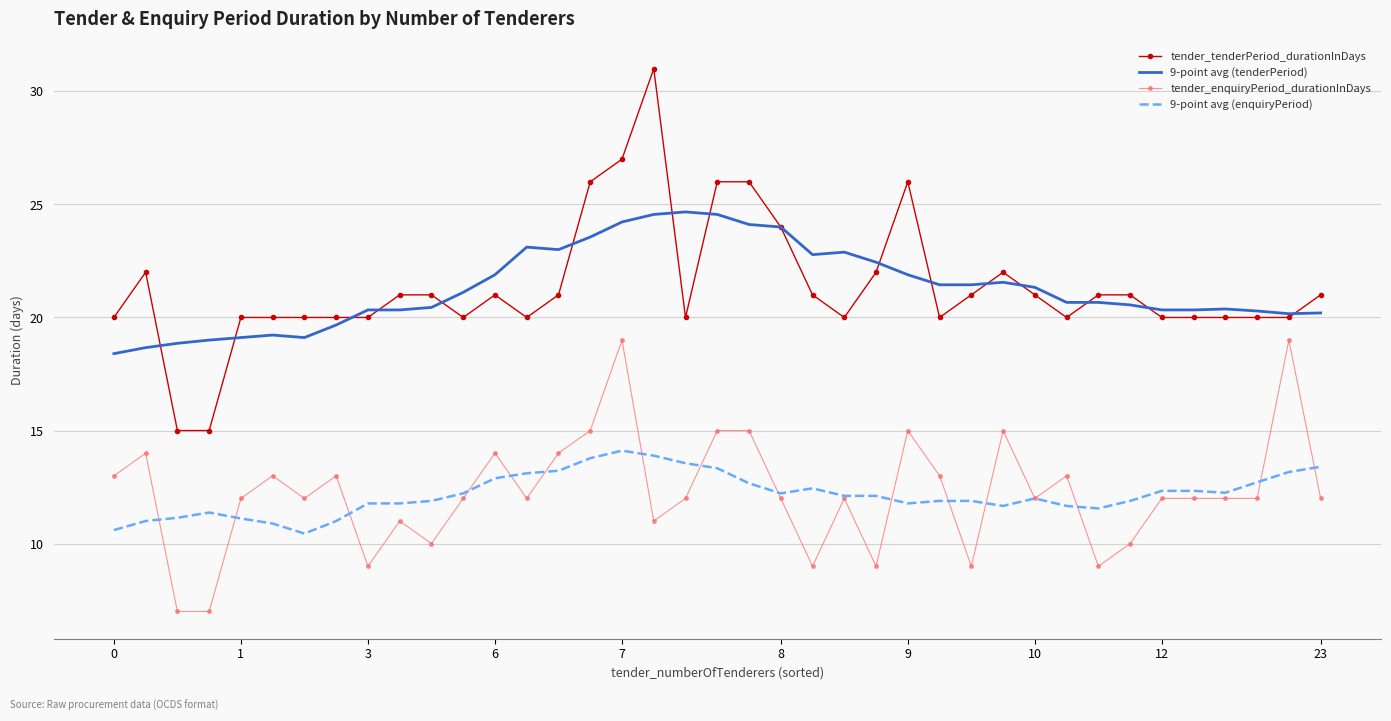

True or false: 9-point avg (tenderPeriod) and 9-point avg (enquiryPeriod) cross at least once.

False